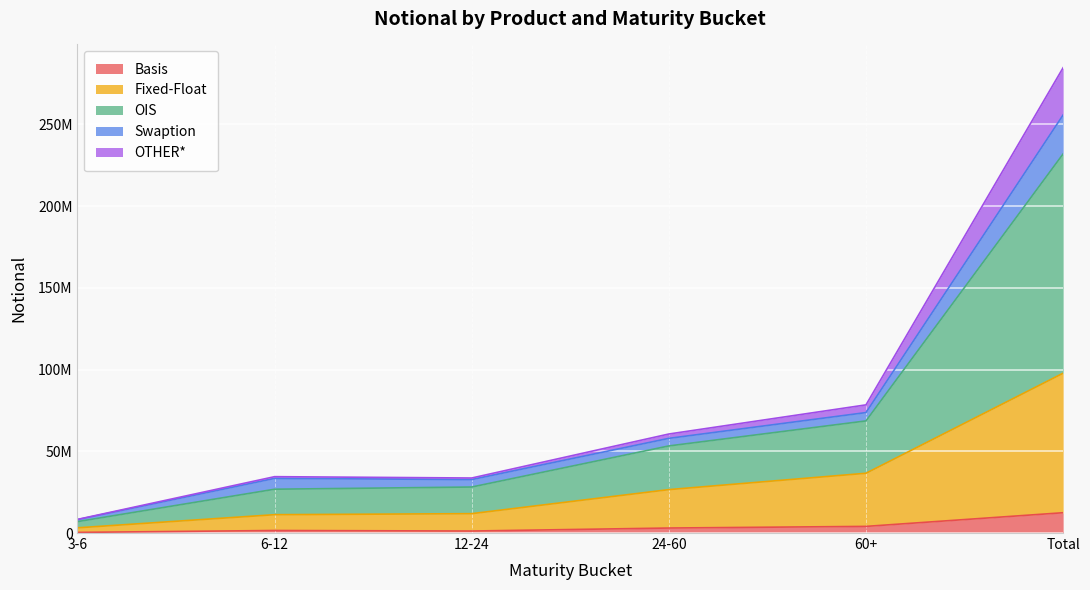

At which category is the sum across all series the highest?

Total